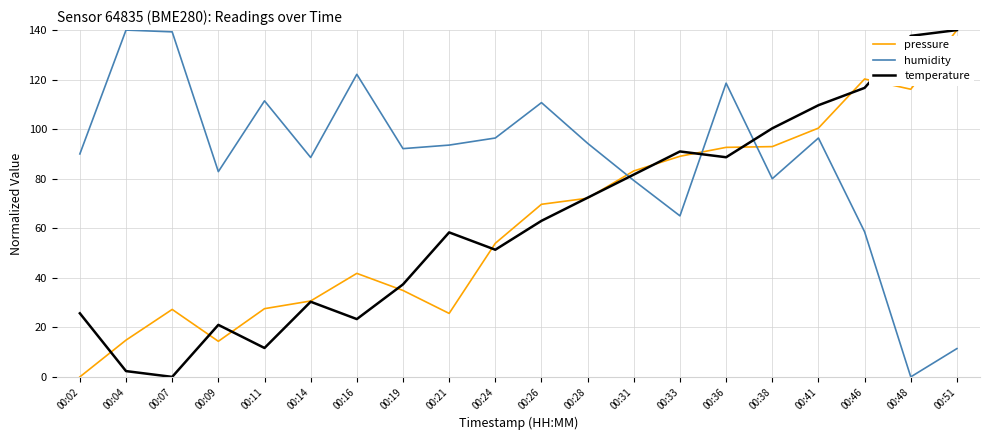

True or false: humidity and pressure intersect in this chart.

True